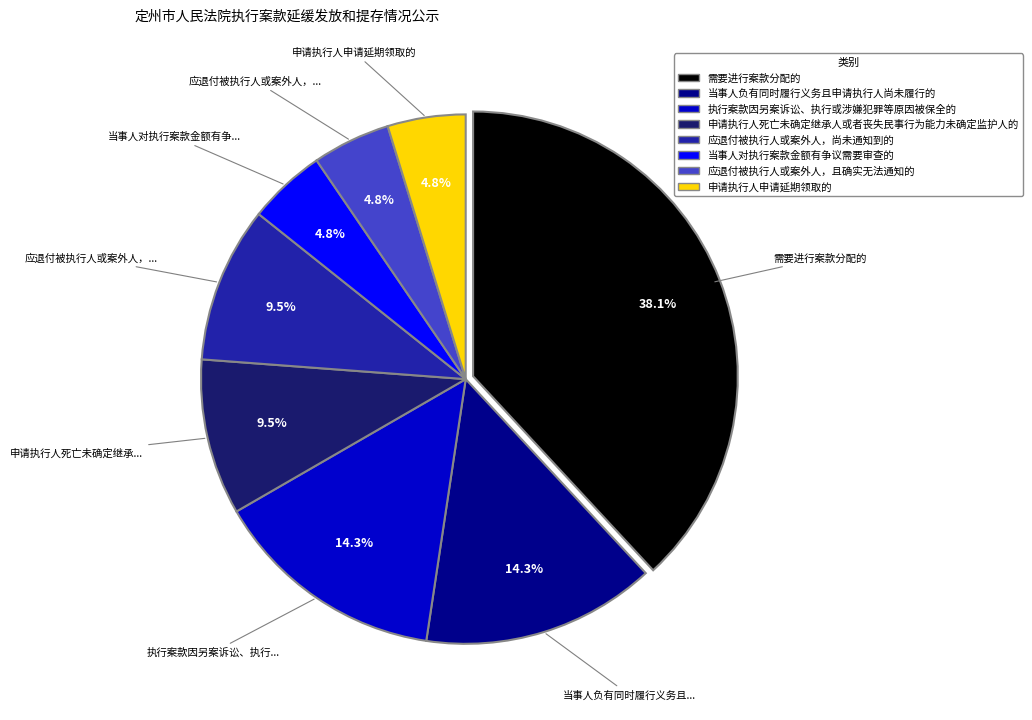

To the nearest percent, what is the average slice percentage?

12%